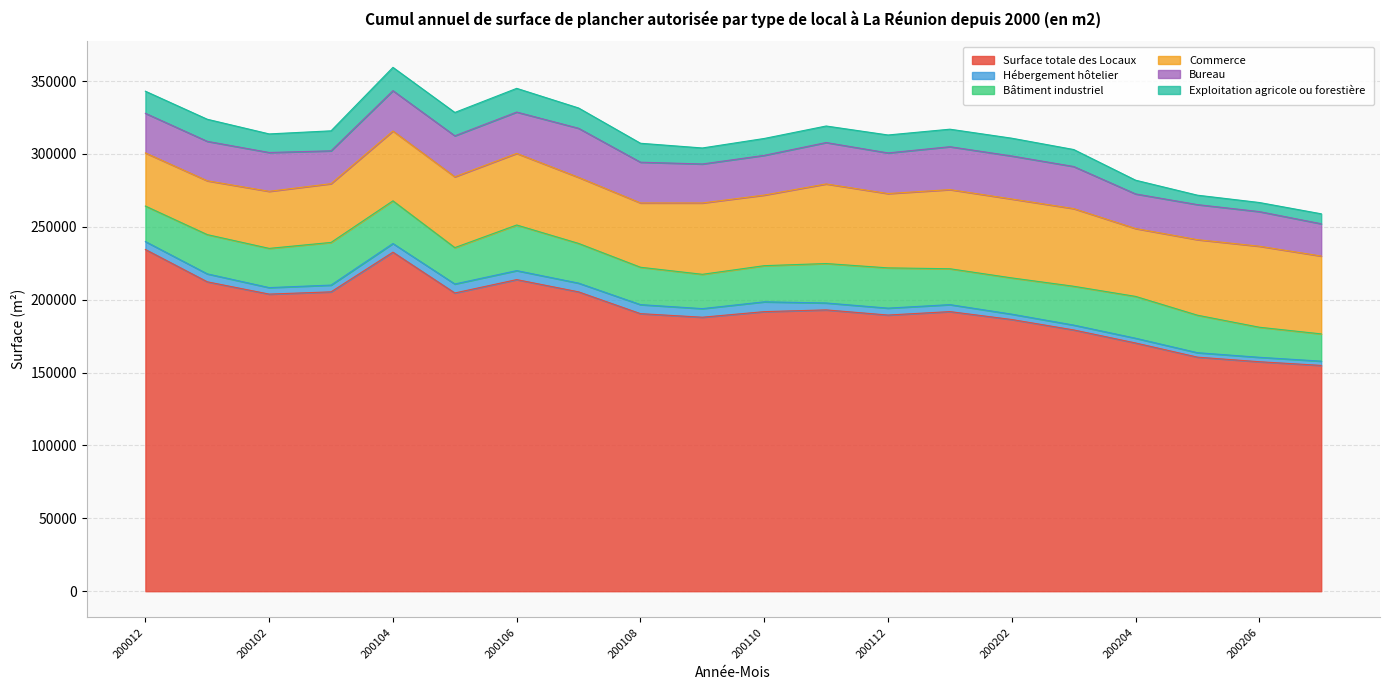

What is the spread (max minus min) of values at 200108?

184220